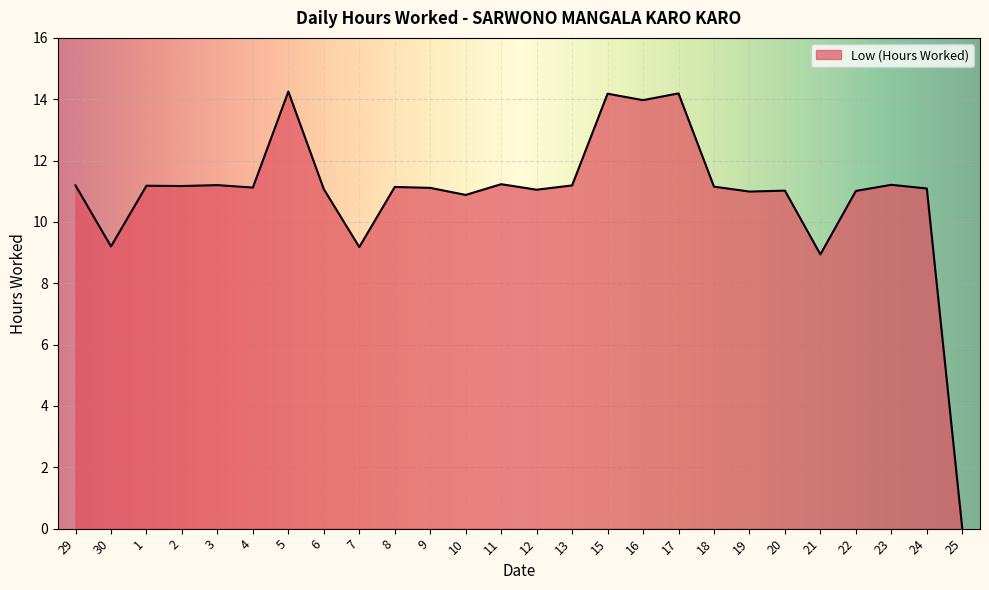

Approximately how many times larger is the value at 5 compared to 8?

1.3